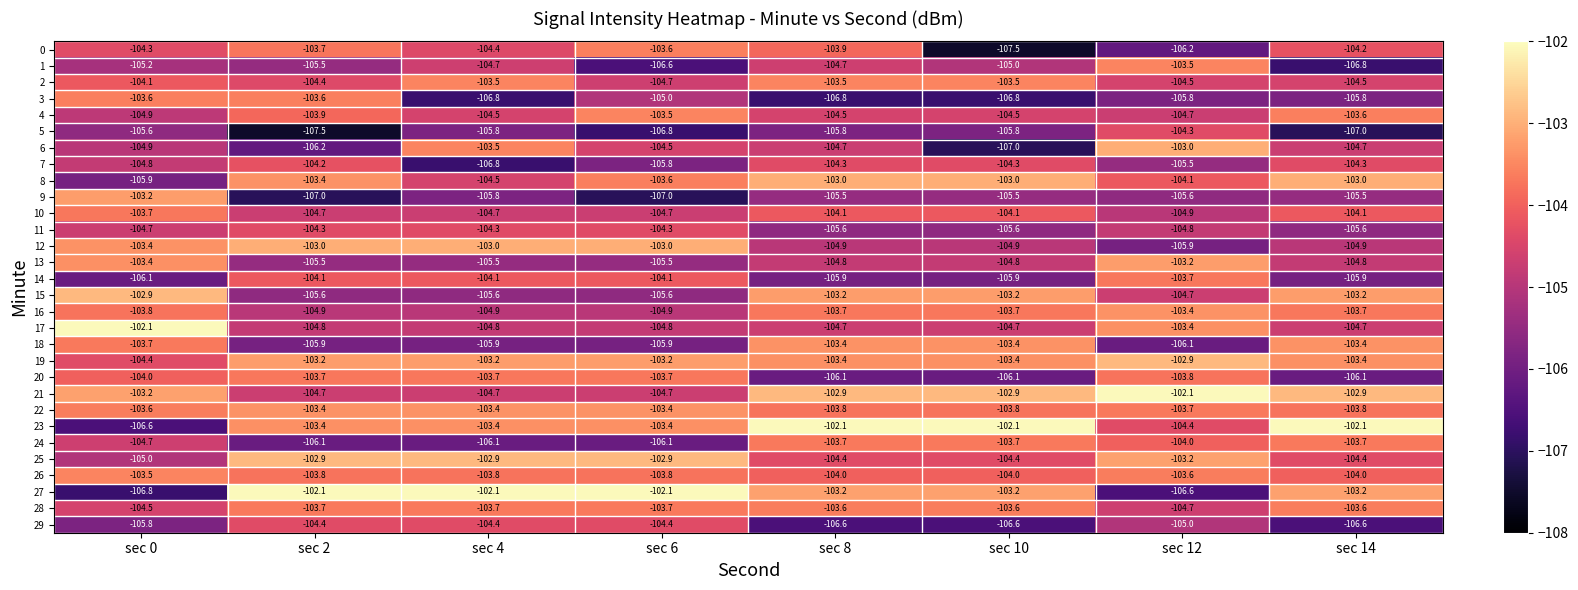

Where does the 13 series first go above -104?

sec 0